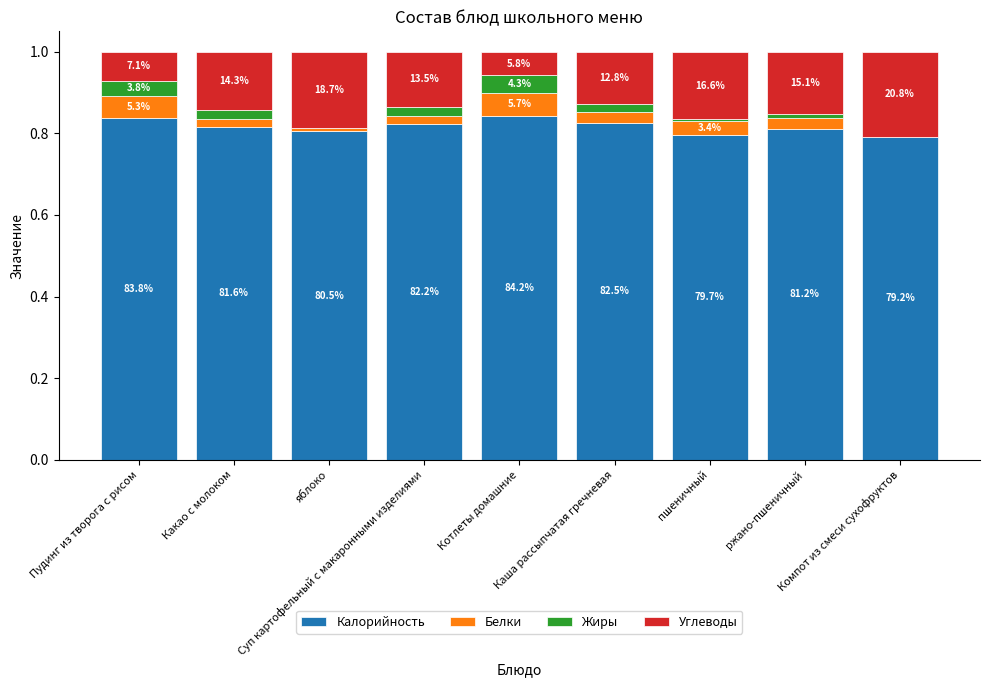

What are all the series names shown in the legend?

Калорийность, Белки, Жиры, Углеводы